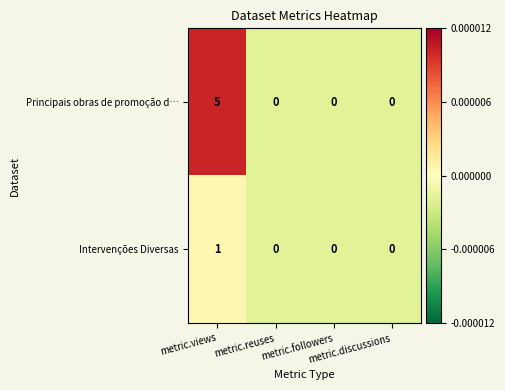

How many data points in Principais obras de promoção d… are above 0?

1